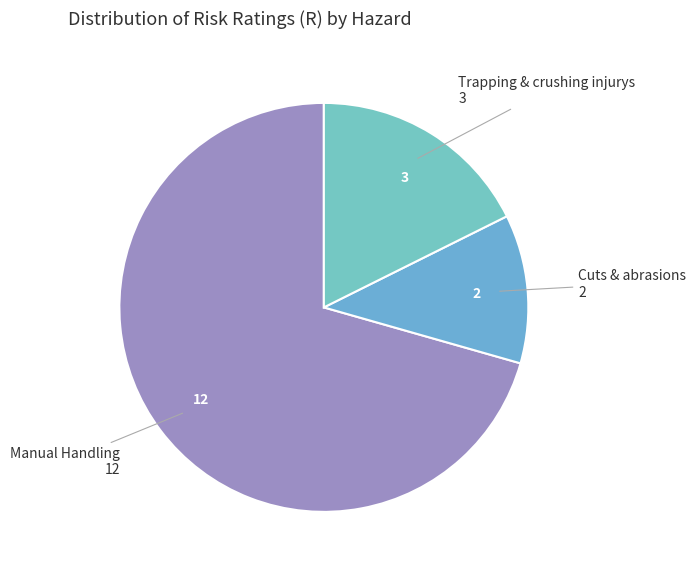

Is it true that Trapping & crushing injurys is 18% of the pie?

True